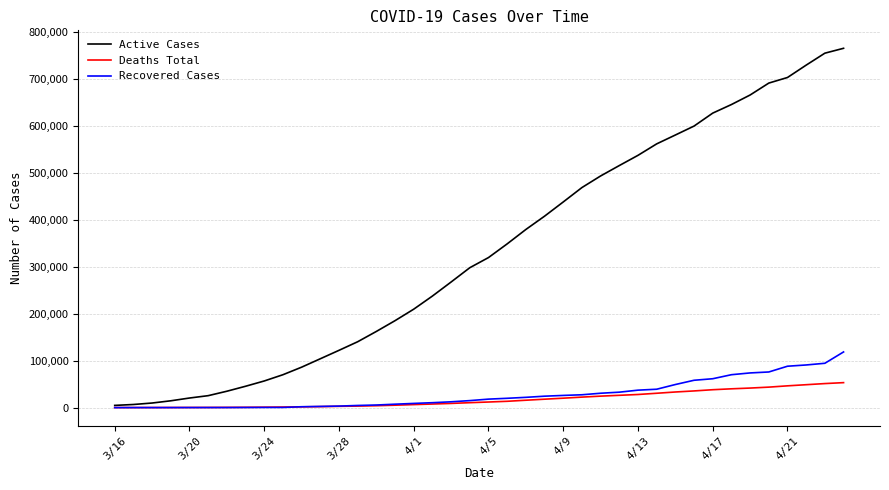

Which series ends up on top after the final intersection of Recovered Cases and Deaths Total?

Recovered Cases